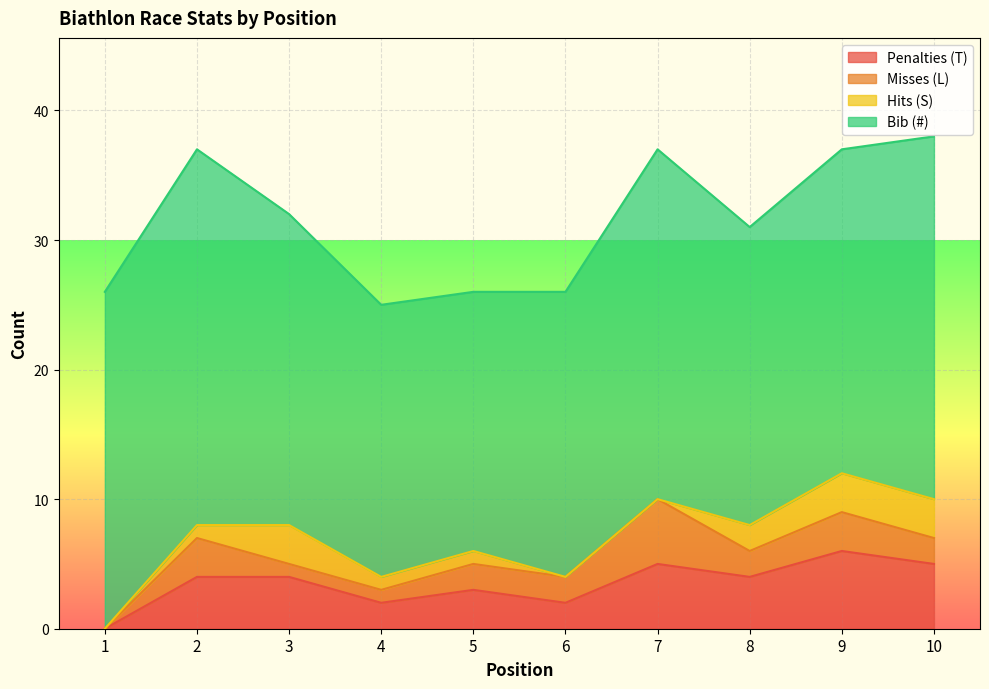

What is the highest value of the Bib (#) series?

29